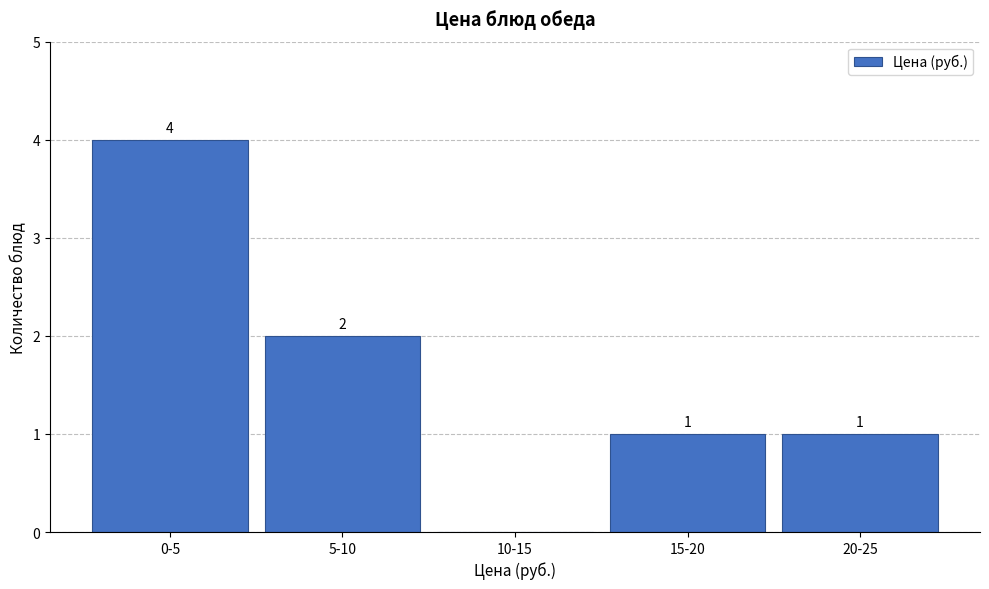

Reading left to right, list all the values displayed in this chart.

0-5=4	5-10=2	10-15=0	15-20=1	20-25=1